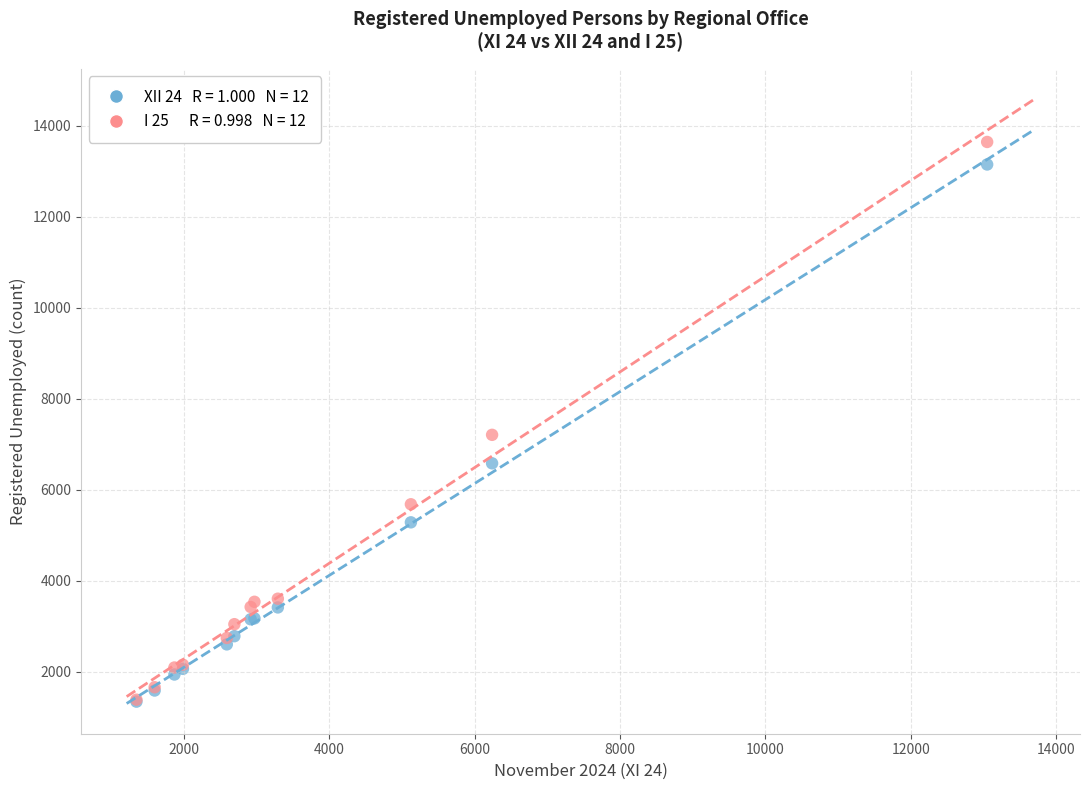

Across all series, what Y value is closest to 7490?

7204